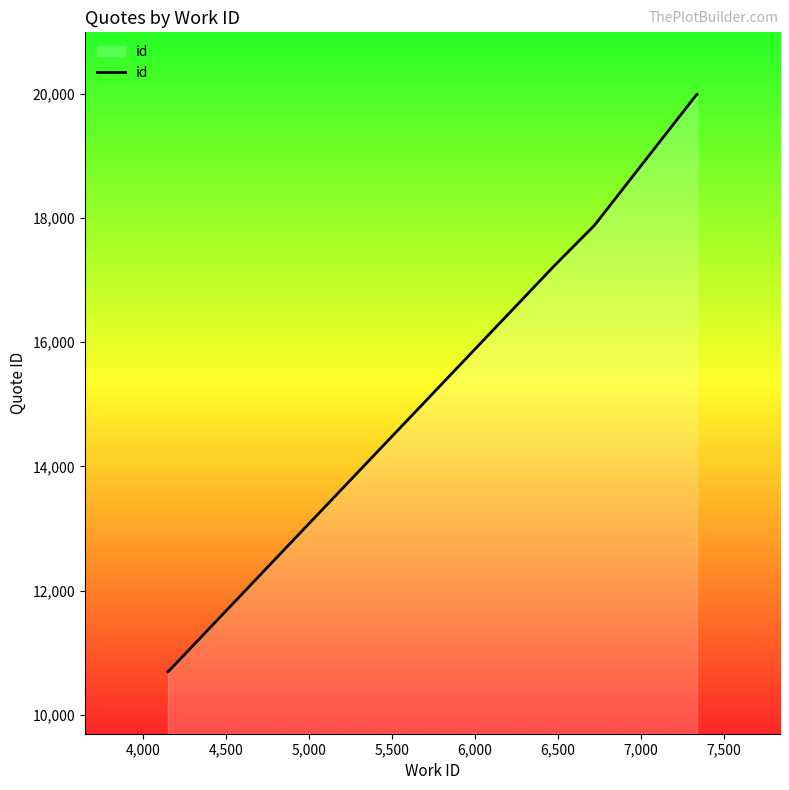

True or false: there are more than 0 points higher than both neighbors.

False